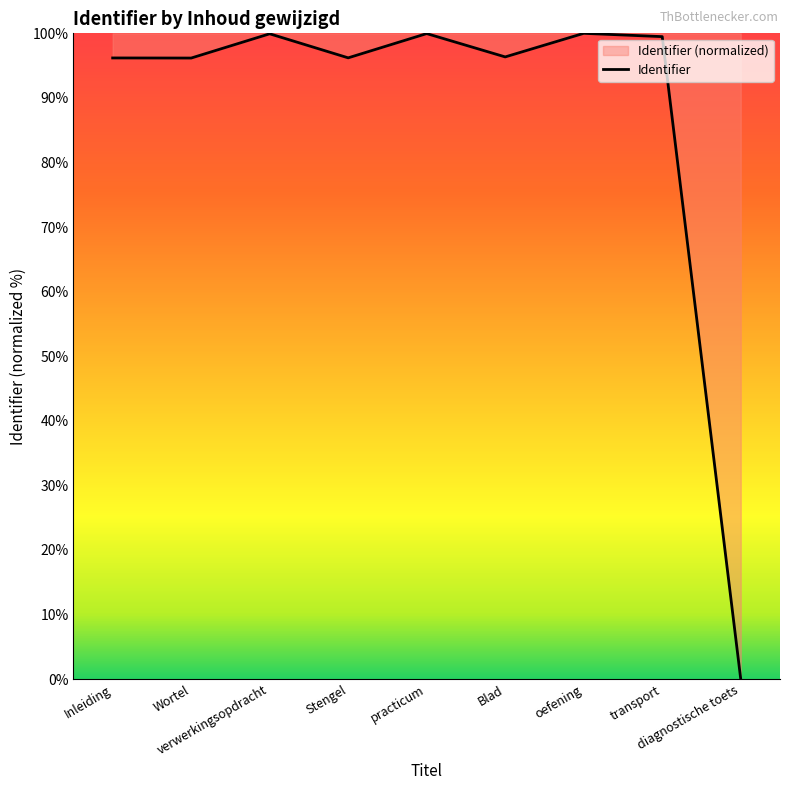

How many interior local valleys (lower than both neighbors) does the data have?

3